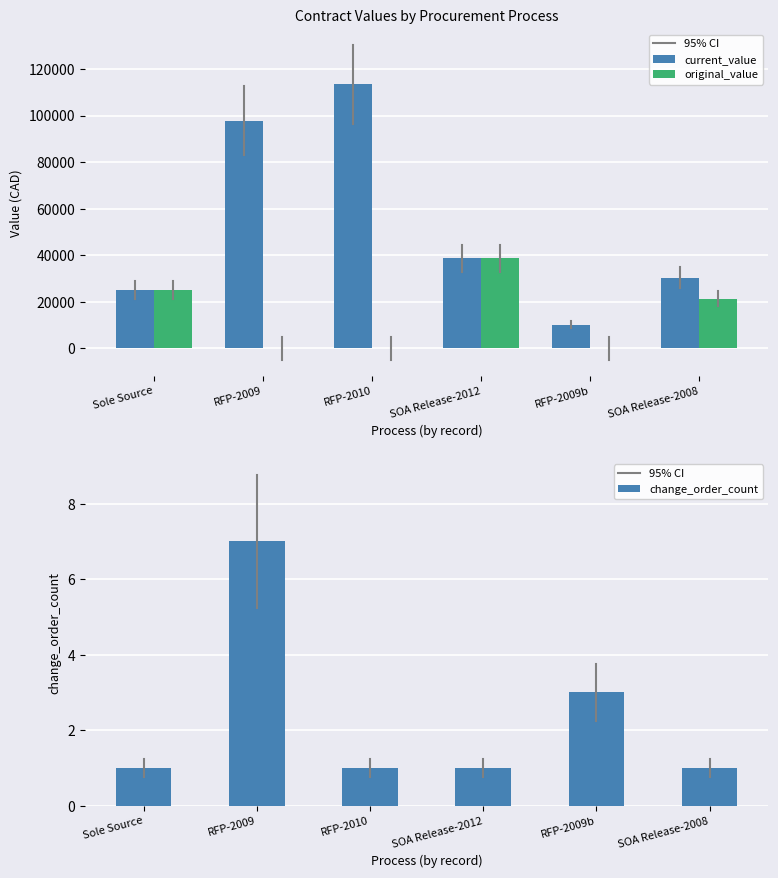

What is the difference between the original_value values at Sole Source and RFP-2010?

25000.0